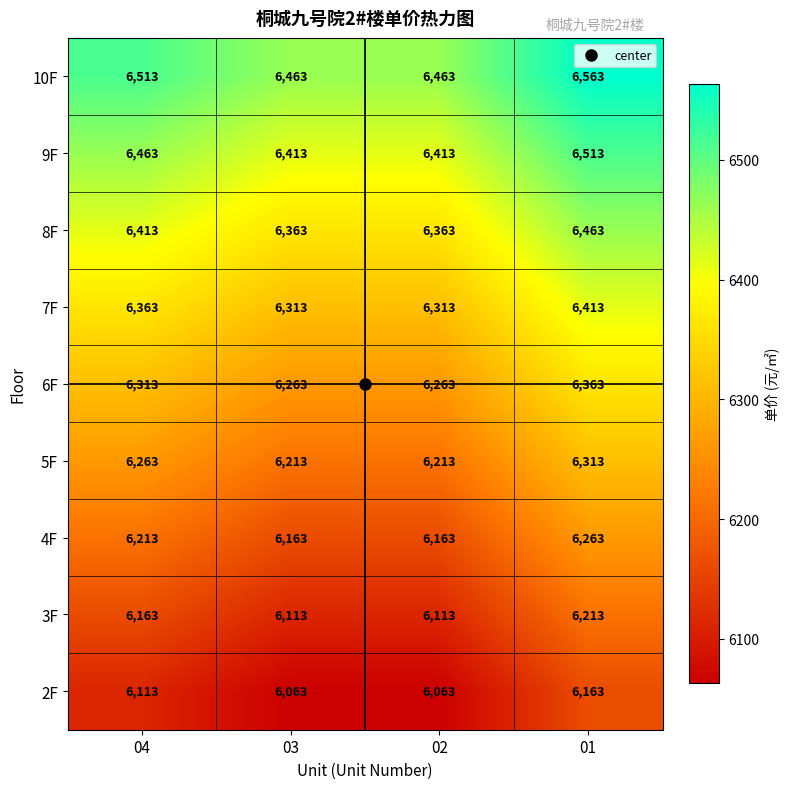

What is the spread (max minus min) of values at 01?

400